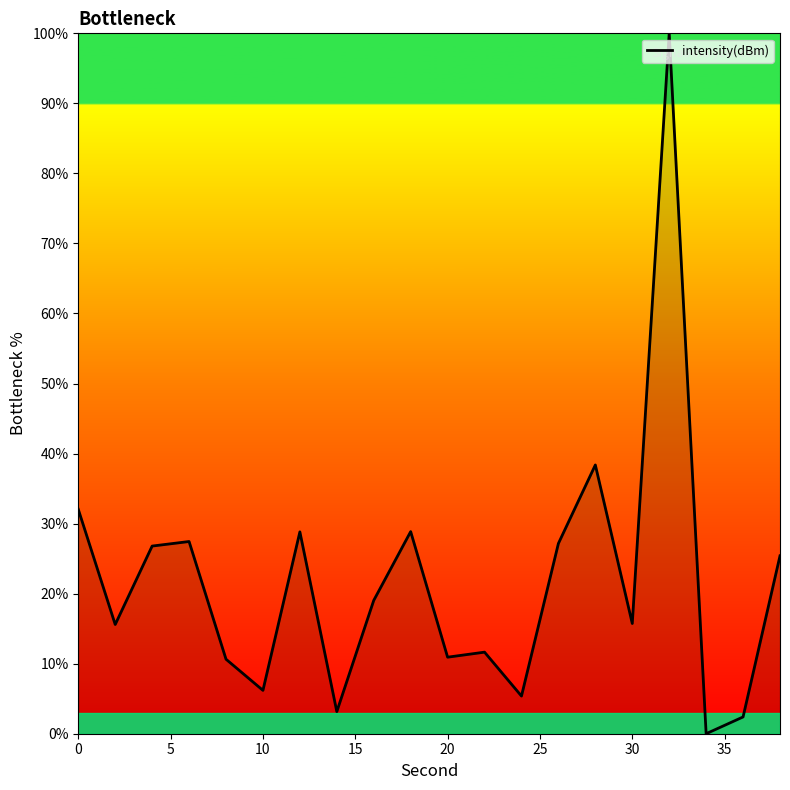

What is the difference between the maximum and minimum values?

100.0